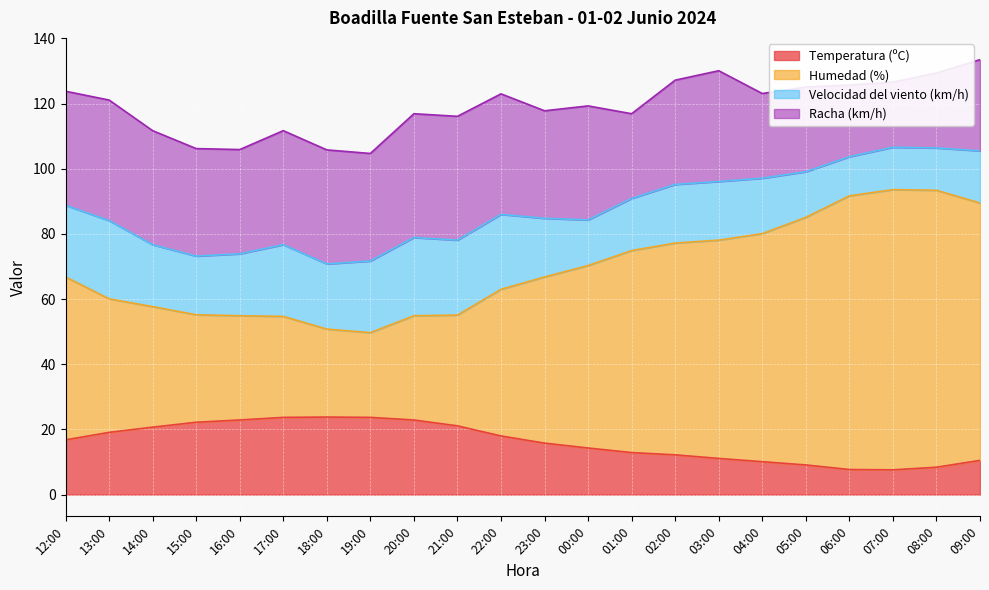

True or false: Temperatura (ºC) has a value of 36.0 at 14:00.

False